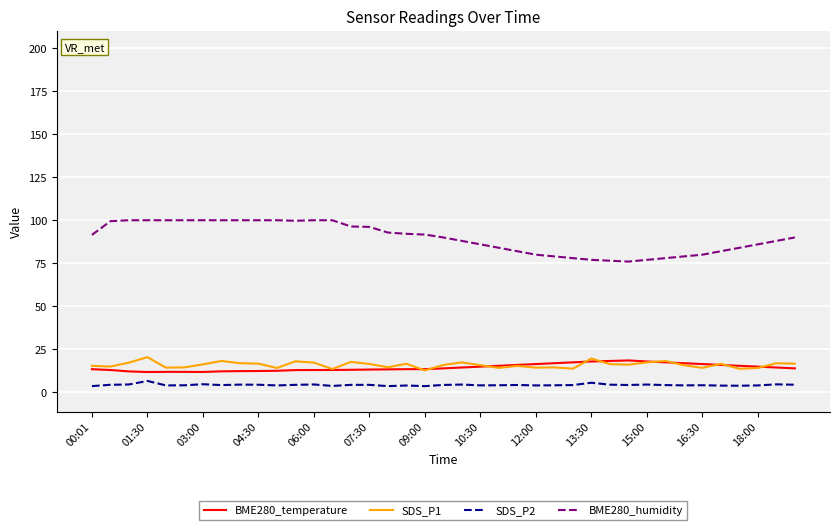

Which series has the widest spread of values?

BME280_humidity